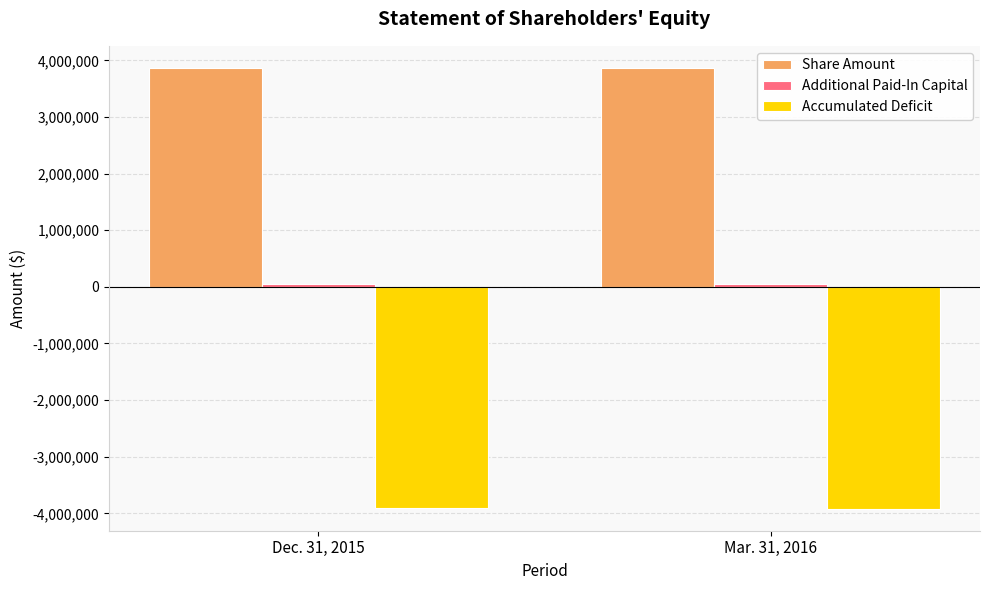

Which series has the largest total across all categories?

Share Amount